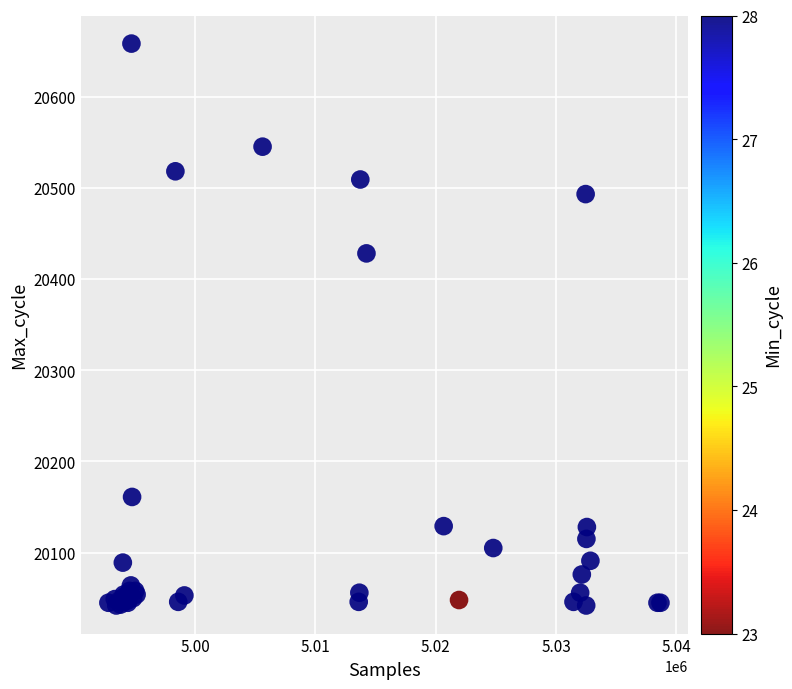

What Y value in the scatter plot is closest to 20350?

20428